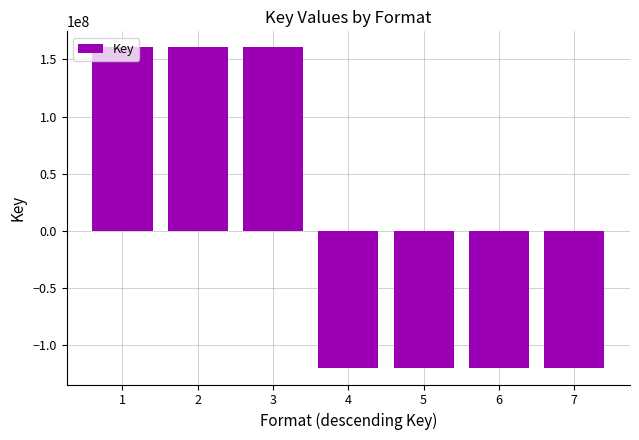

The value at 5 is -120375654. True or false?

True